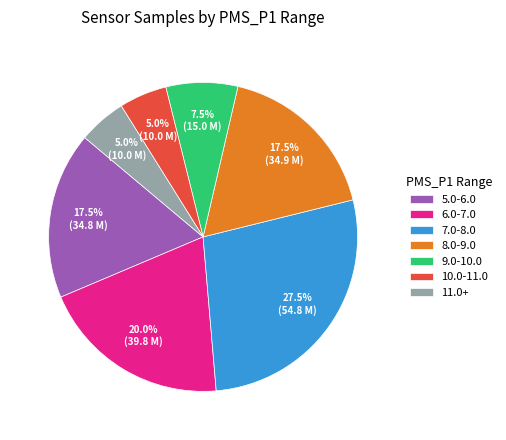

How much of the chart is everything except 6.0-7.0?

80.0%